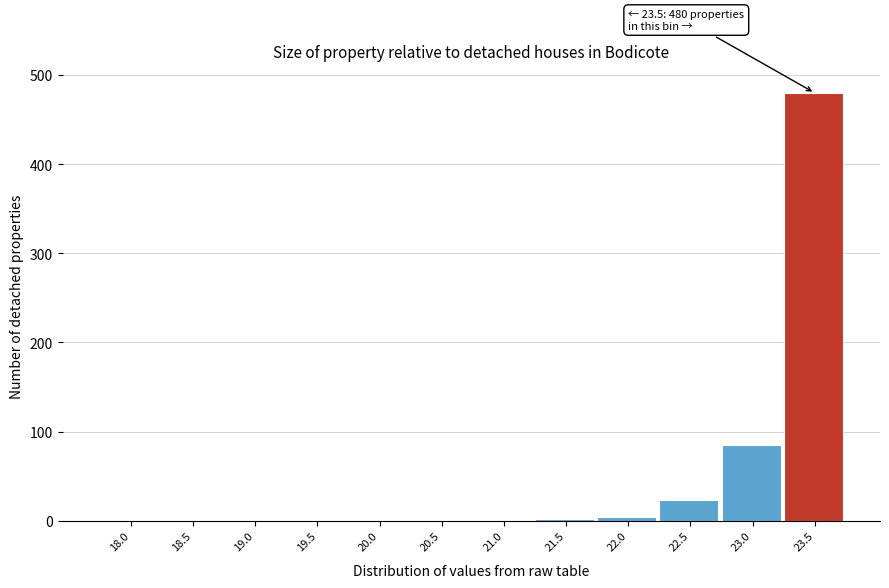

Where is the data nearest to the value 240?

23.0